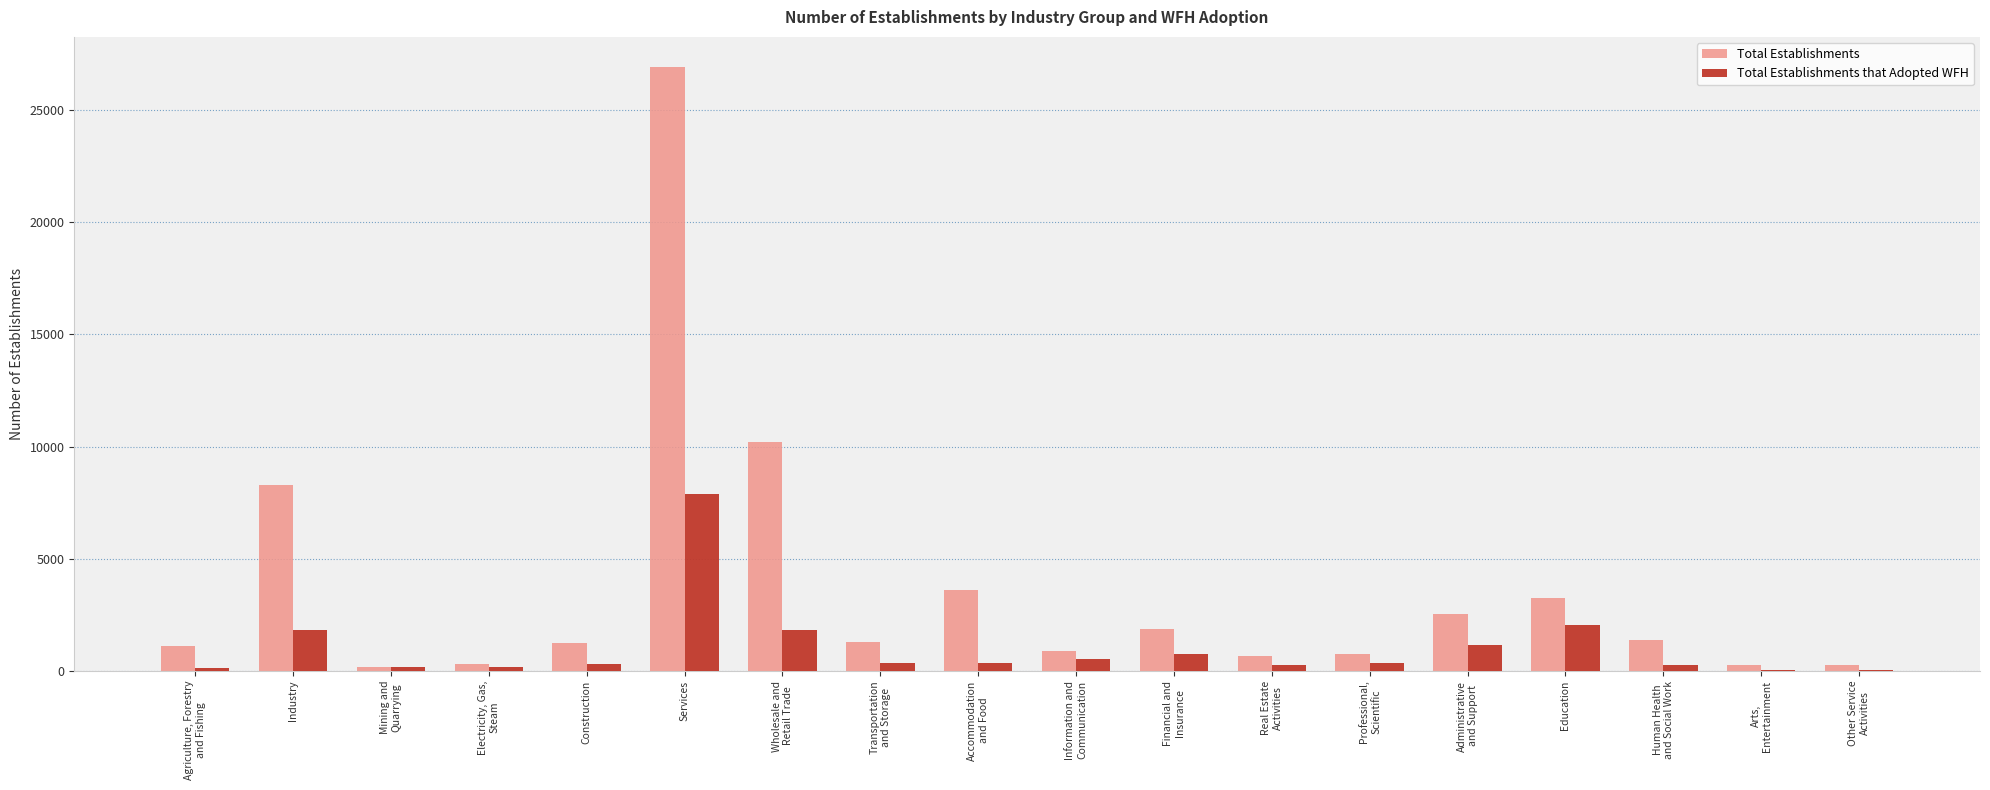

What is the highest value of the Total Establishments that Adopted WFH series?

7870